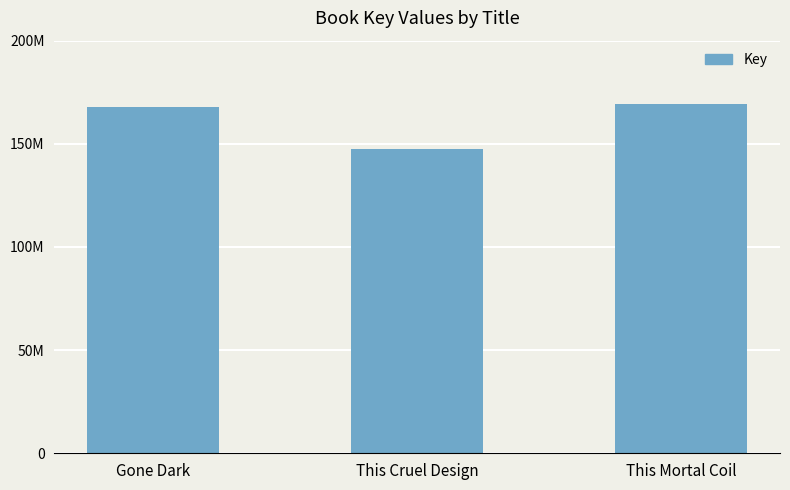

What is the difference between the maximum and second lowest values?

1497354